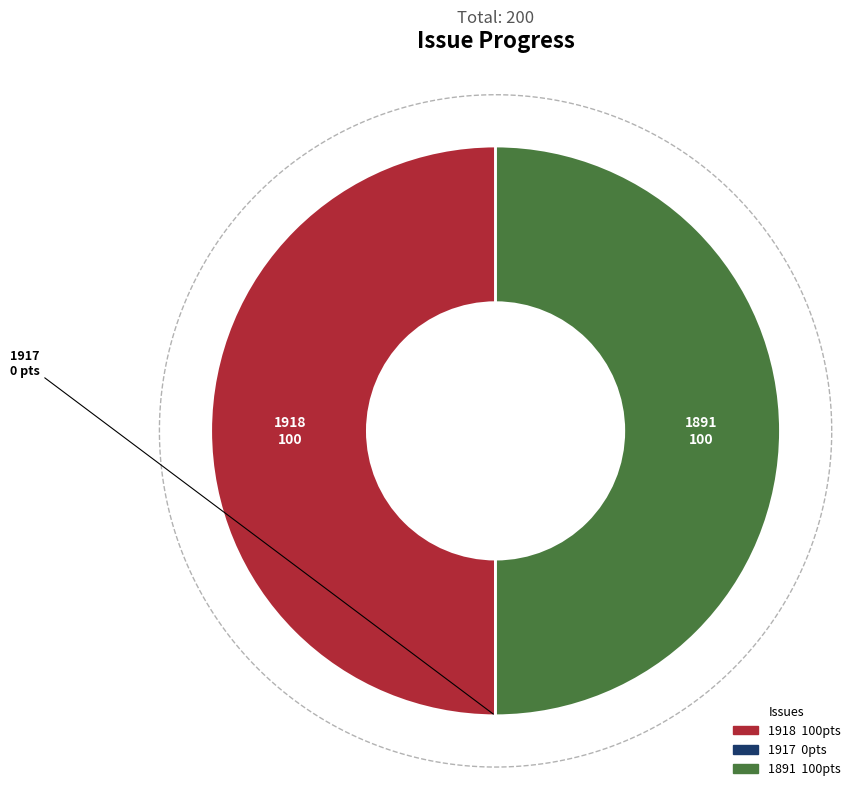

To the nearest percent, what is the average slice percentage?

33%